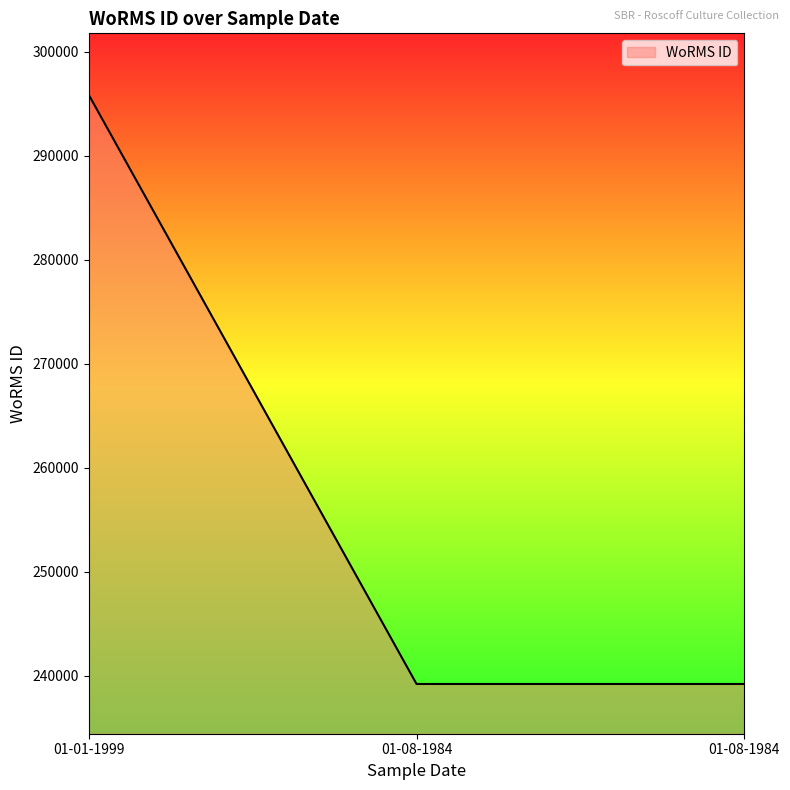

Read the value at 01-01-1999, to the nearest 10.

295860